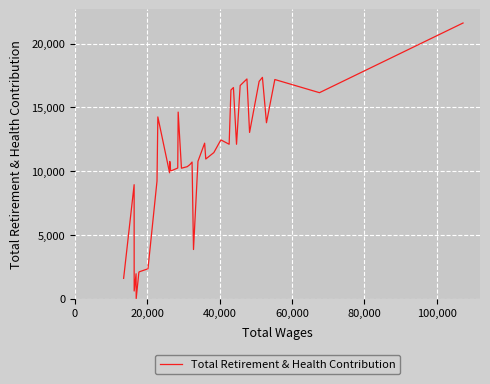

What is the maximum value shown in the chart?

21622.5